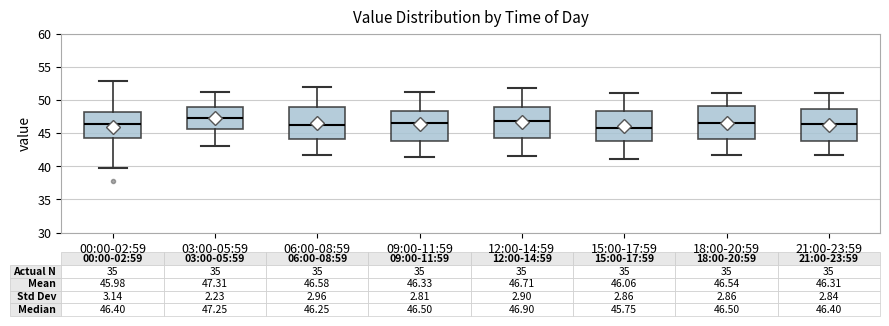

Which box has the lowest median line?

15:00-17:59